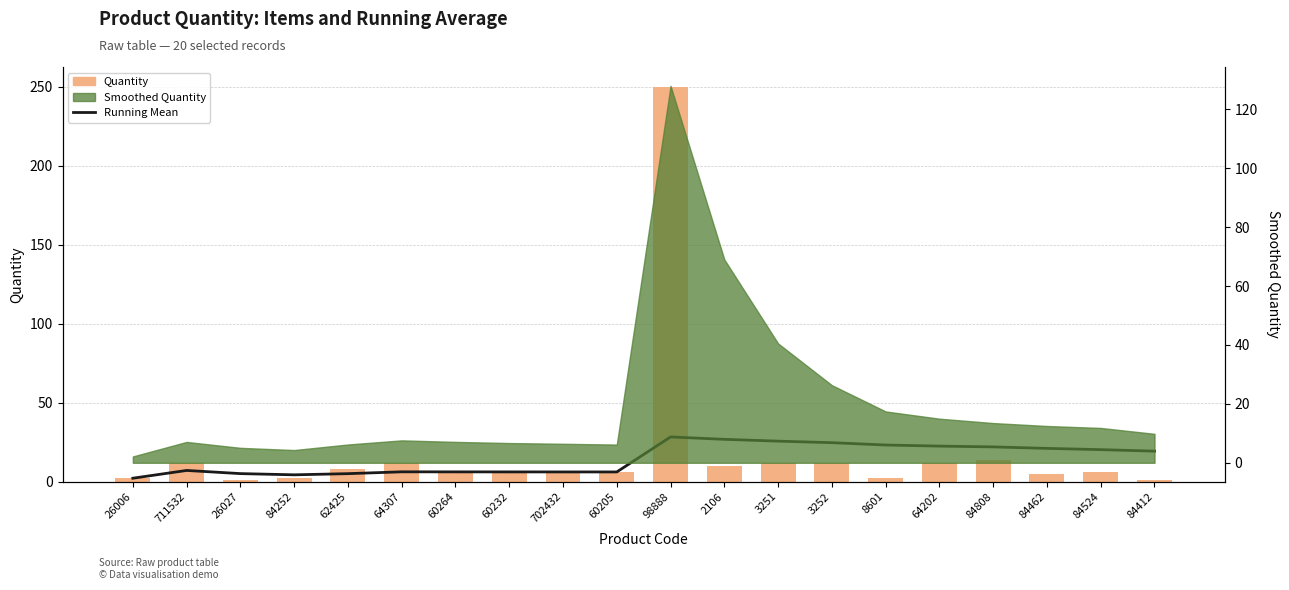

Is it true that Quantity equals 2.0 at 84252?

True